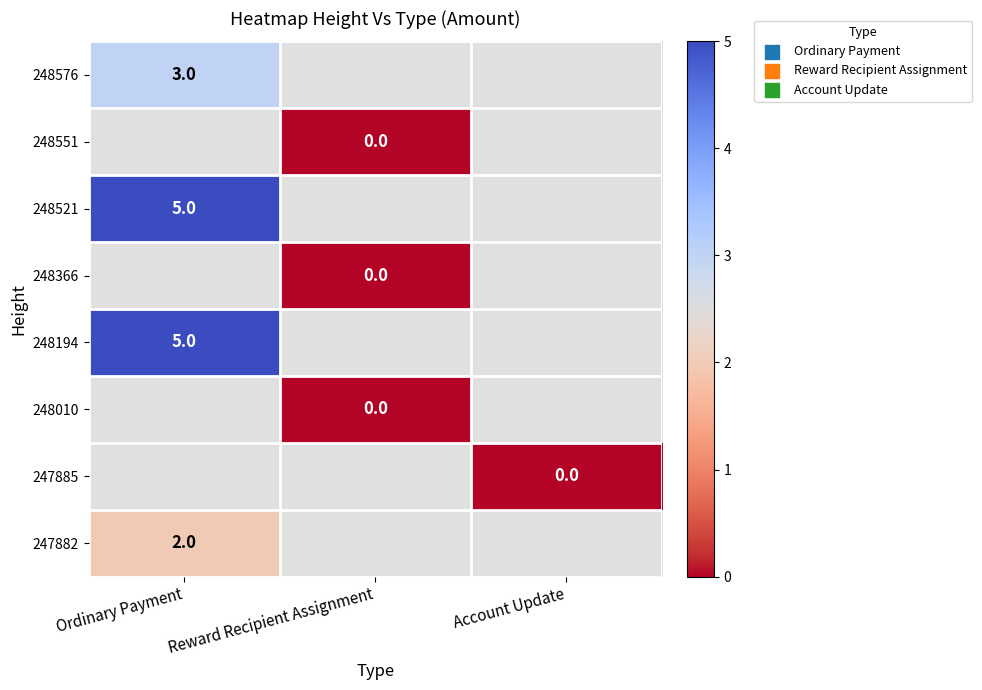

True or false: 247882 has a value of 2 at Ordinary Payment.

True